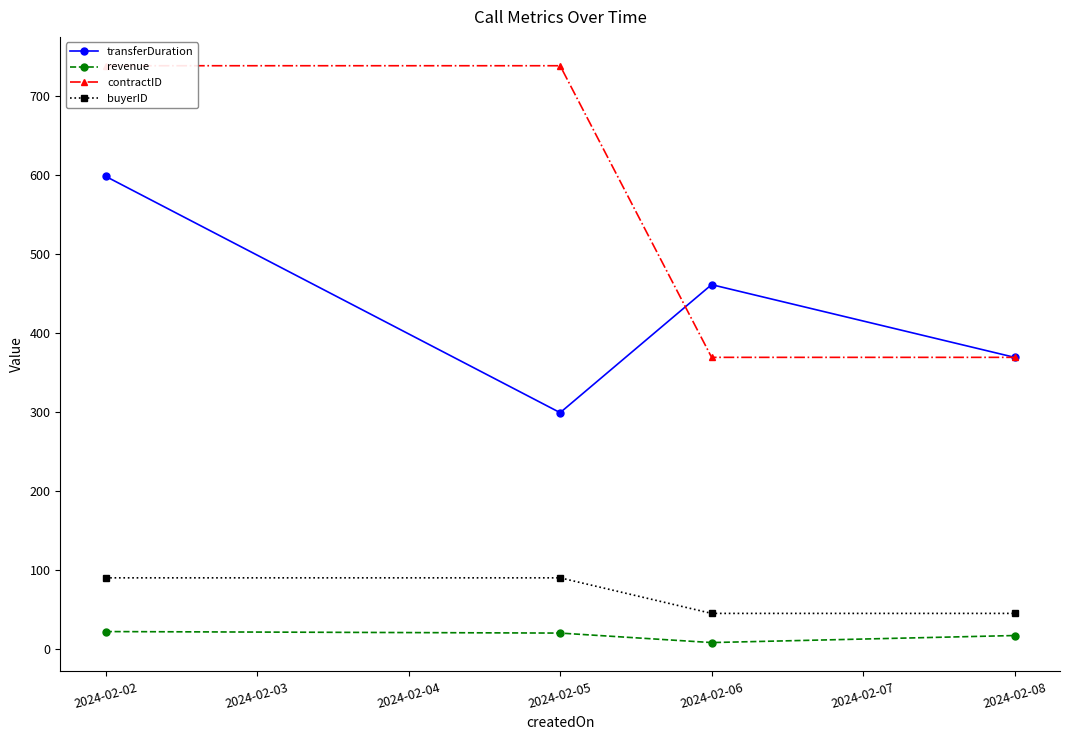

List the series in order of their peak value, lowest first.

revenue, buyerID, transferDuration, contractID